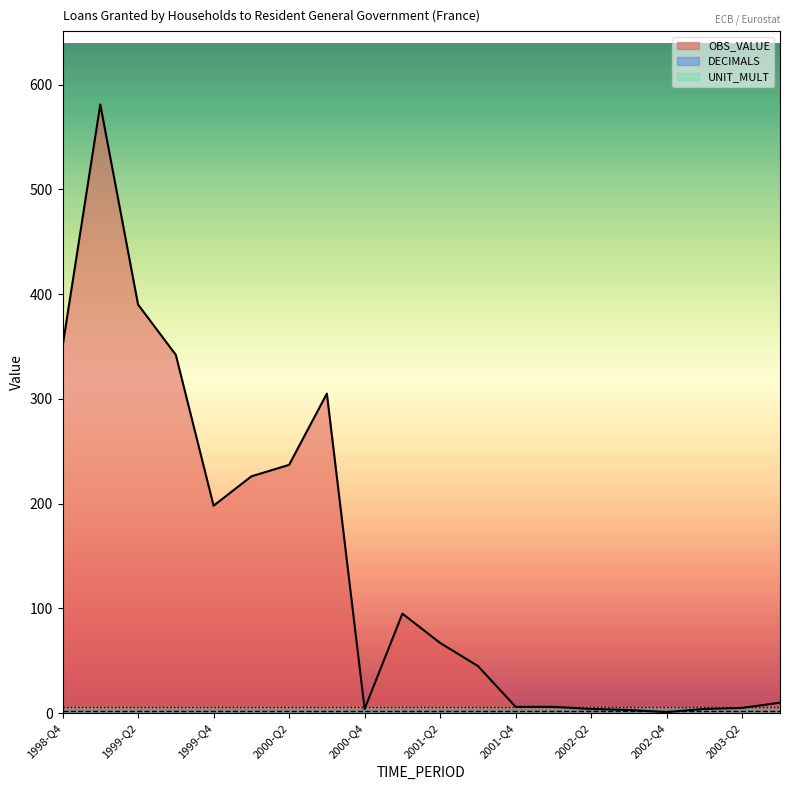

True or false: DECIMALS and UNIT_MULT intersect in this chart.

False